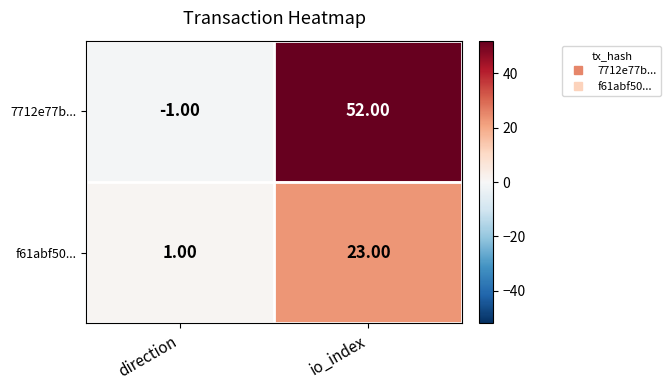

How many values in the 7712e77b... series are below 52?

1